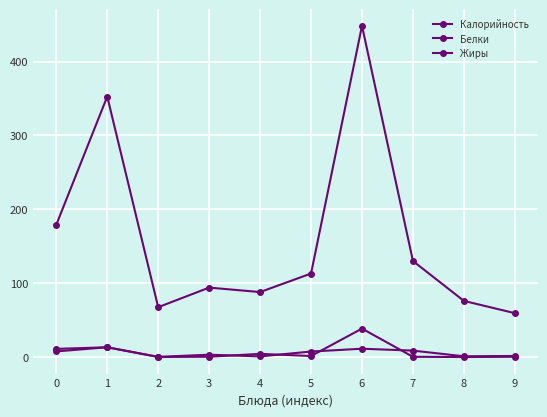

What is the difference between the maximum and minimum values in the Белки series?

13.0